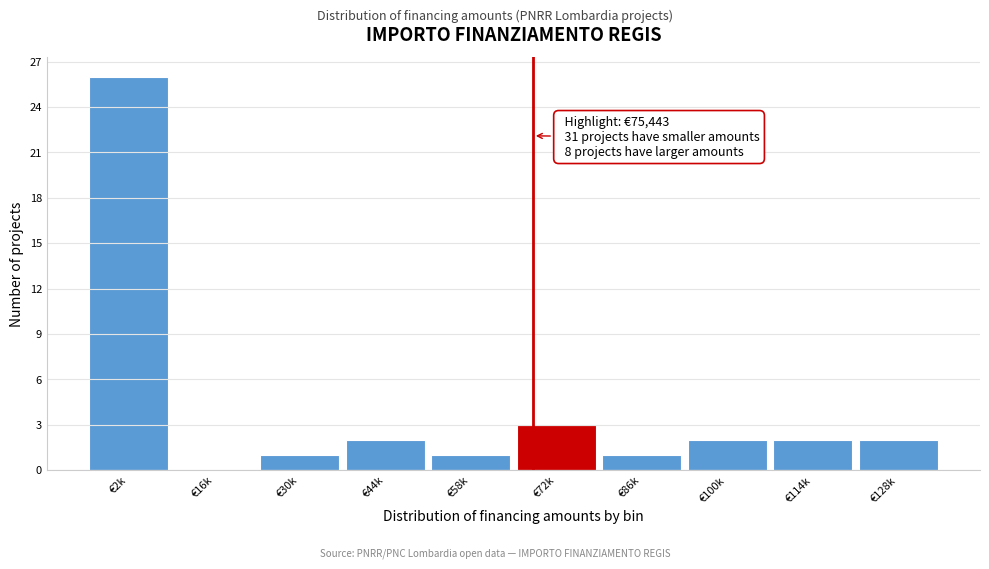

Reading left to right, what are all the values shown in this chart?

€2k=26	€16k=0	€30k=1	€44k=2	€58k=1	€72k=3	€86k=1	€100k=2	€114k=2	€128k=2